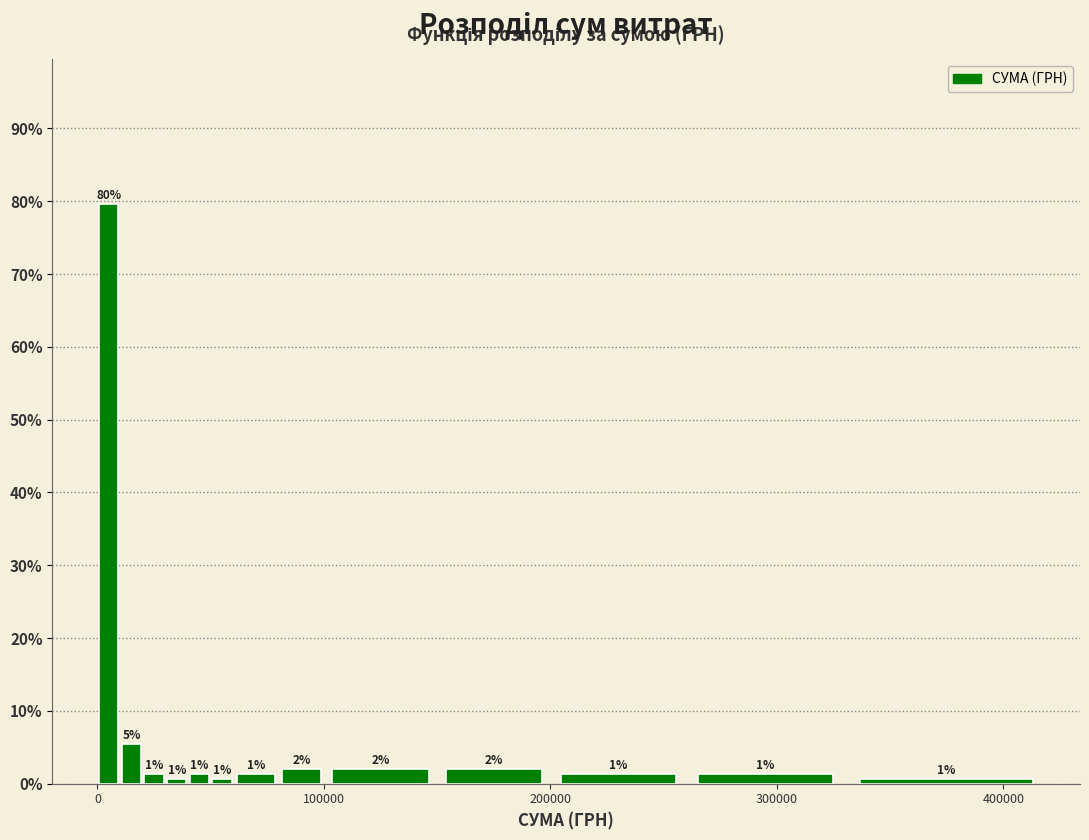

Around what value on the x-axis is the tallest bar? Give the approximate position of its centre, as read against the axis.

10000